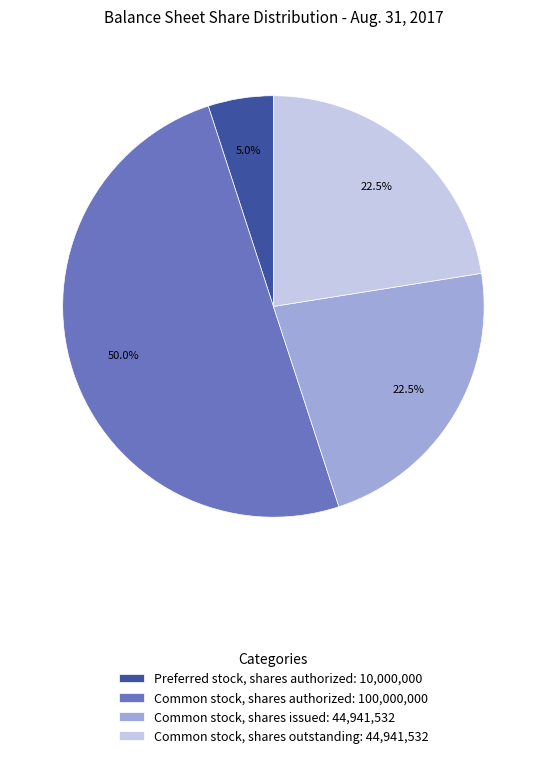

What is the majority slice?

Common stock, shares authorized: 100,000,000